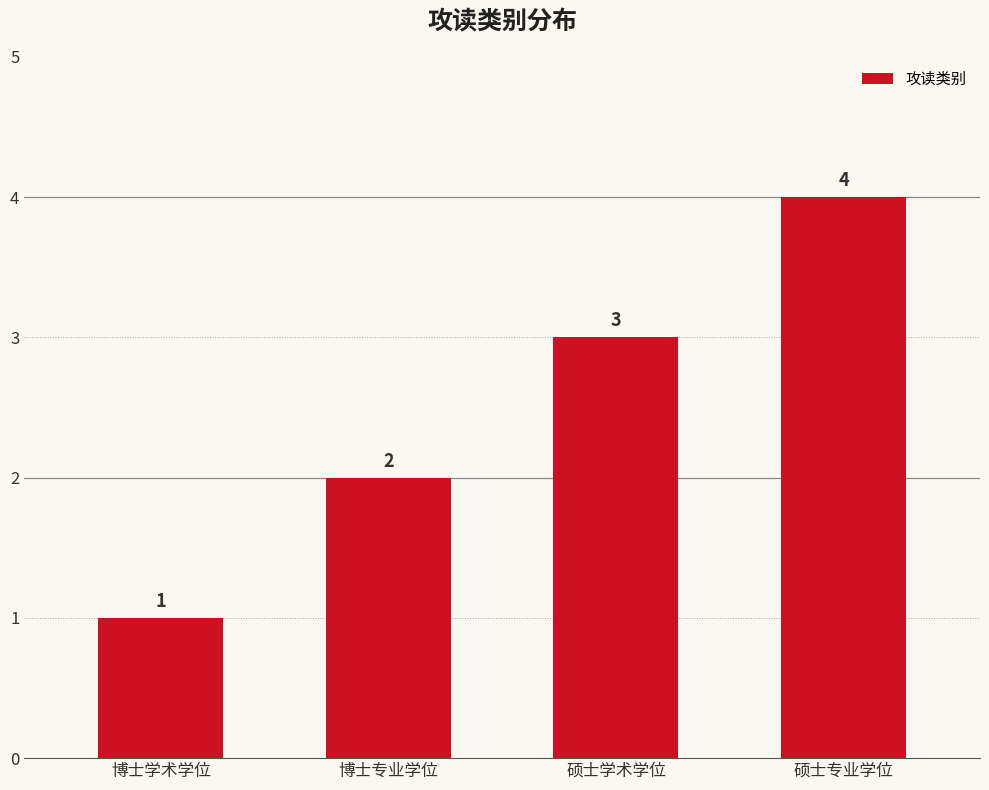

What is the value of the 1st bar from the left?

1